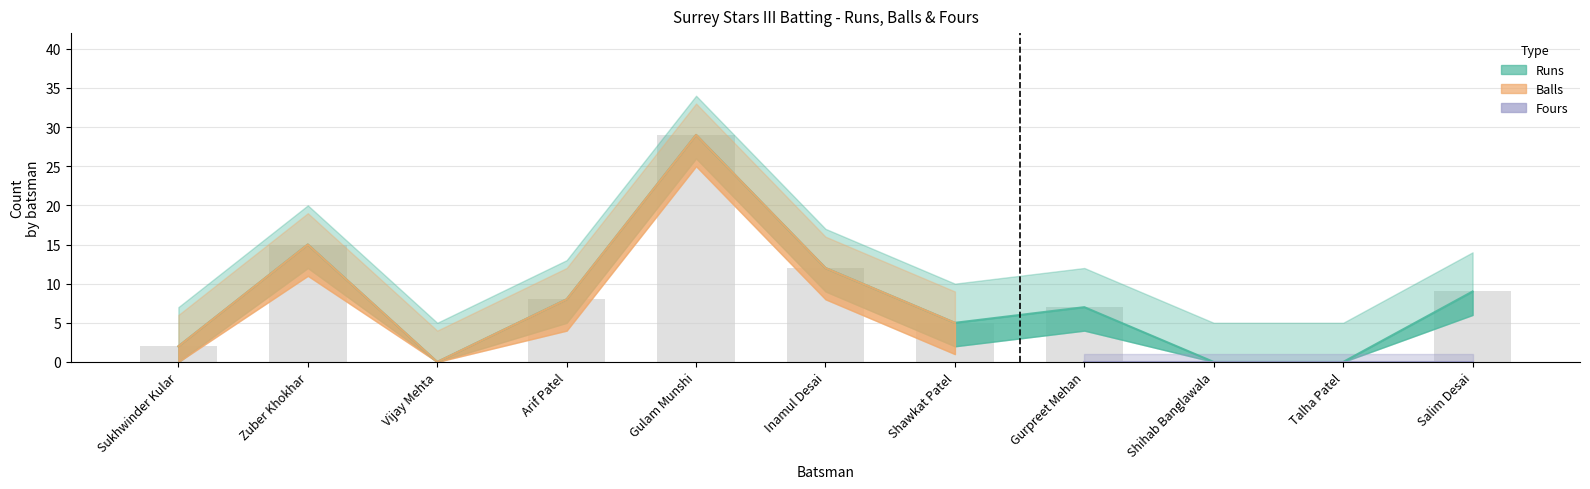

What is the value of the Runs bar at the 4th from the left?

8